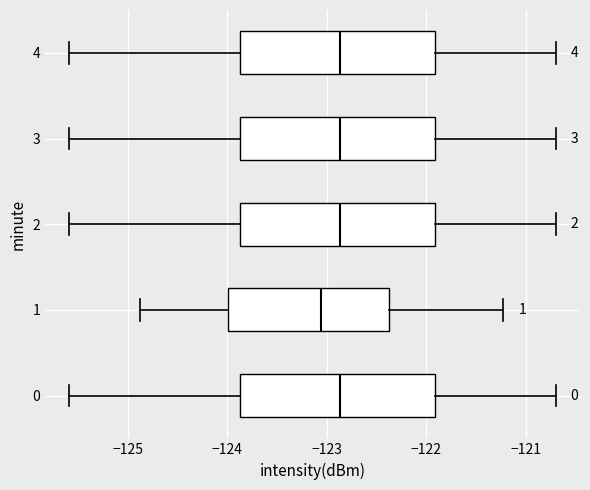

Reading bottom to top, read every box against the x-axis: the position of its median line, the range the box covers, and the ends of its whiskers. The values are not printed on the chart, so give them approximately, as read against the axis.

0: median -122.9, box -123.9 to -121.9, whiskers -125.6 to -120.7
1: median -123.1, box -124.0 to -122.4, whiskers -124.9 to -121.2
2: median -122.9, box -123.9 to -121.9, whiskers -125.6 to -120.7
3: median -122.9, box -123.9 to -121.9, whiskers -125.6 to -120.7
4: median -122.9, box -123.9 to -121.9, whiskers -125.6 to -120.7